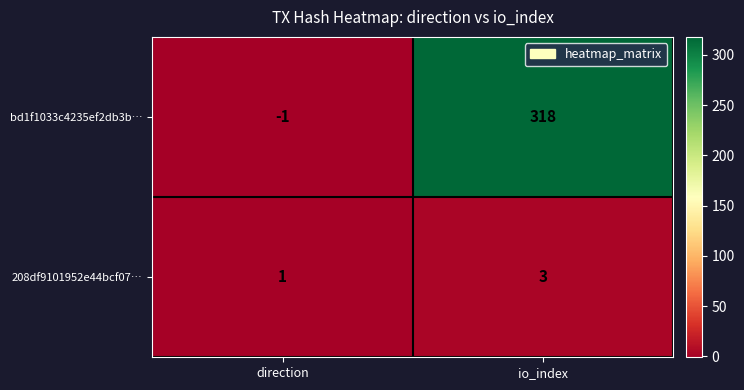

What is the total value across all series at io_index?

321